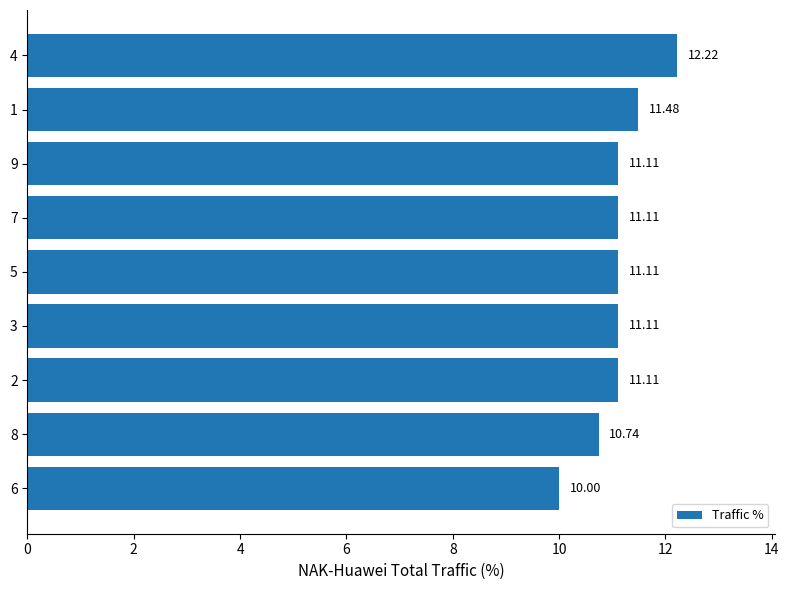

What is the change in value from 5 to 8?

-0.4